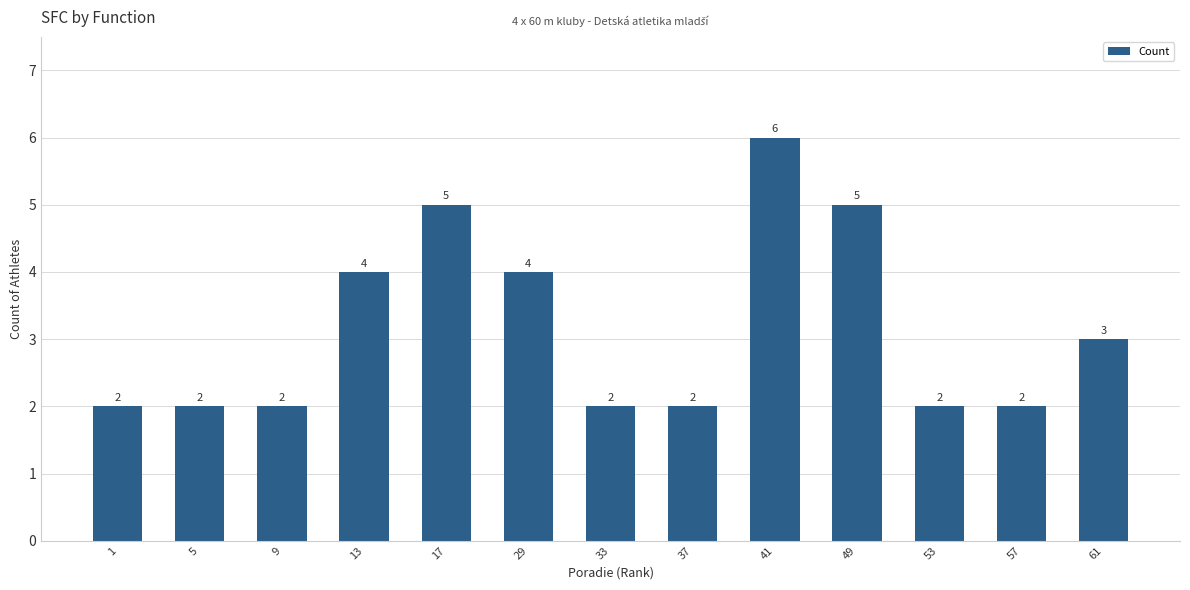

How many bars are there in total?

13